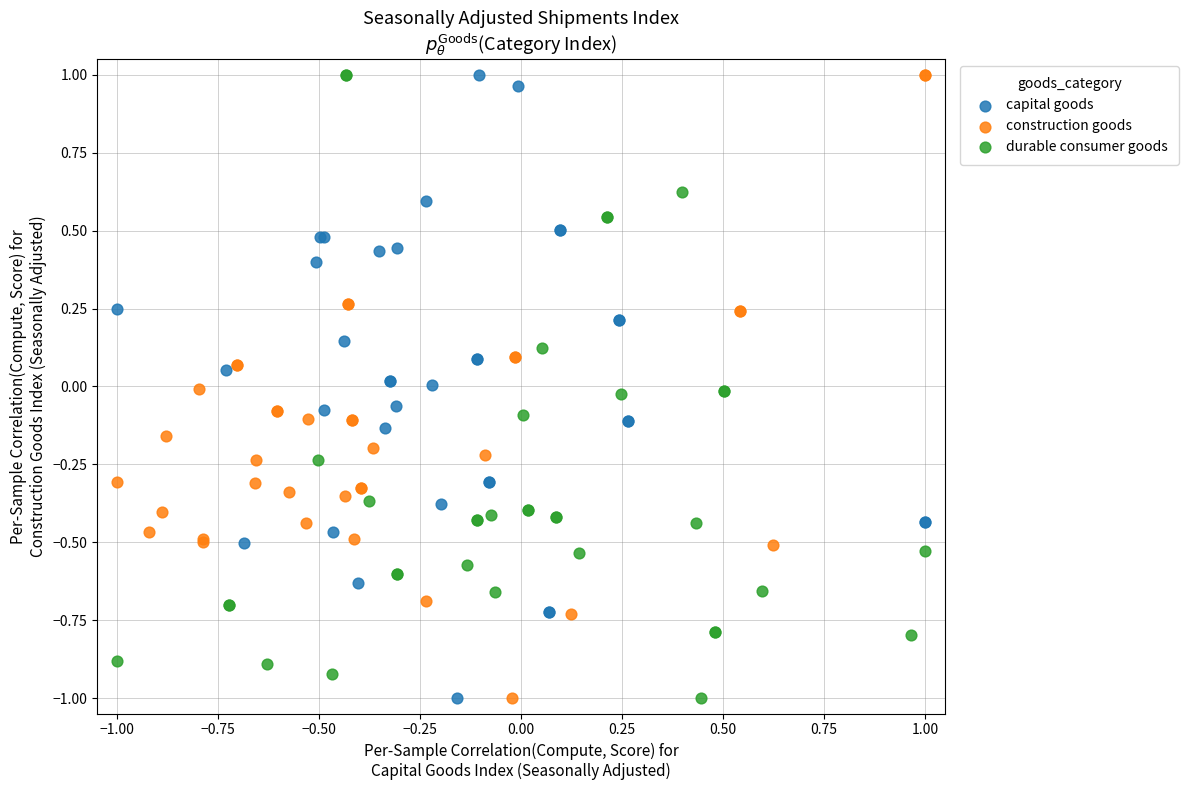

What are all the series names shown in the legend?

capital goods, construction goods, durable consumer goods